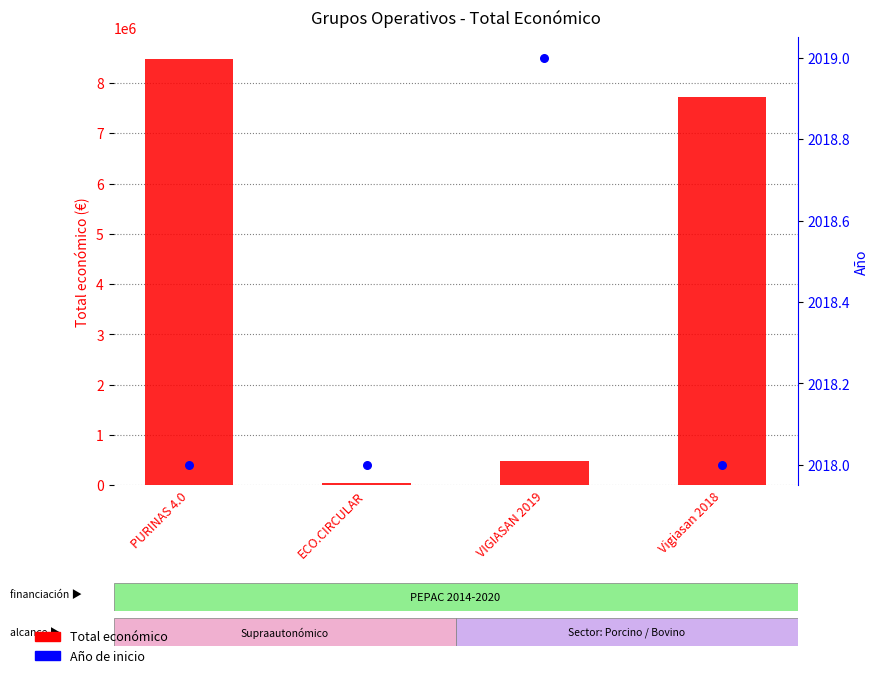

What is the total value across all series at ECO.CIRCULAR?

44863